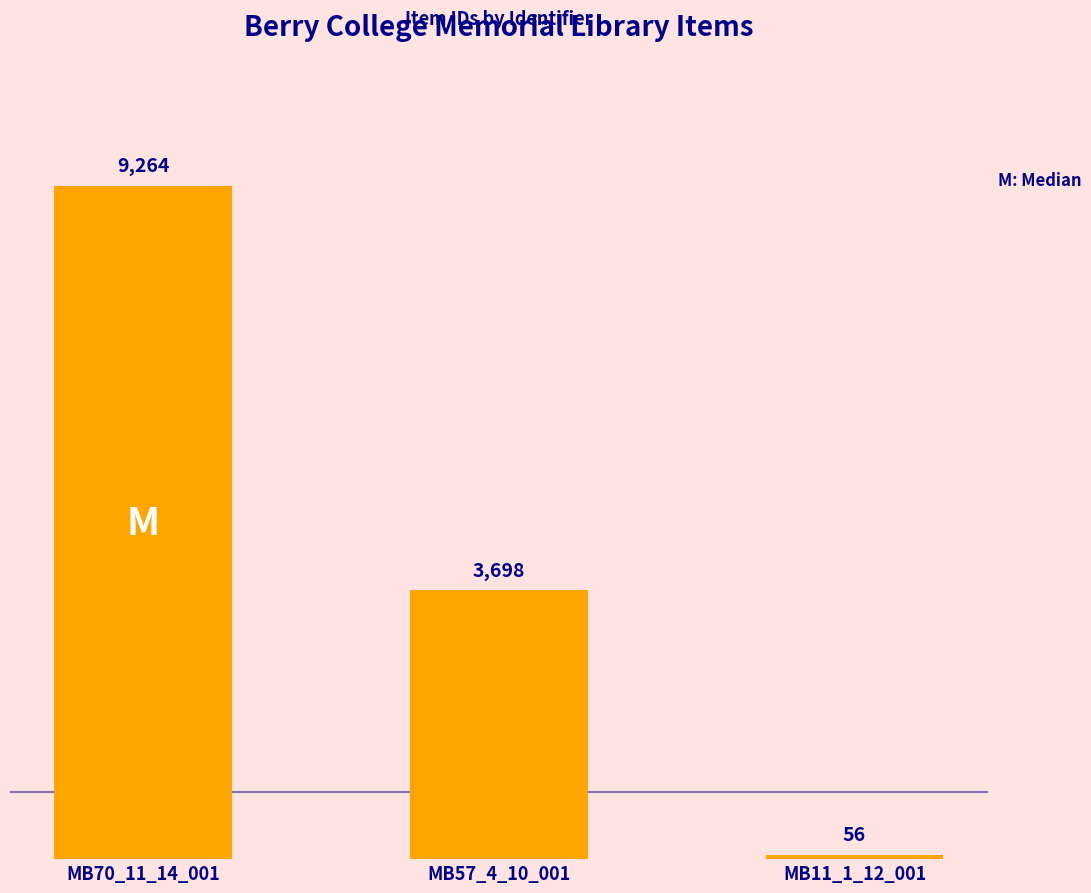

How many distinct data groups are displayed?

1